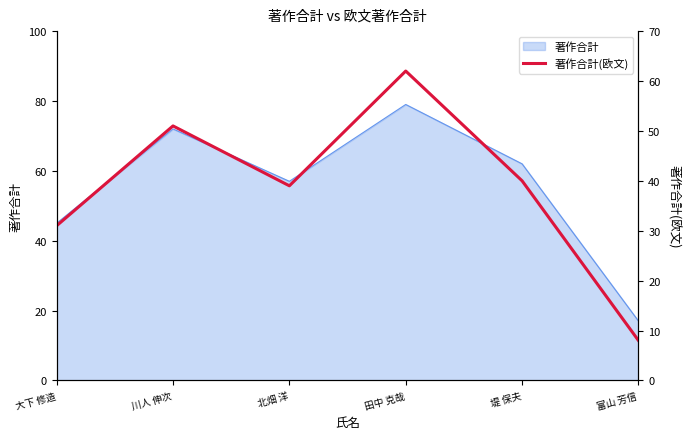

Is it true that the value at 田中 克哉 is 62?

True